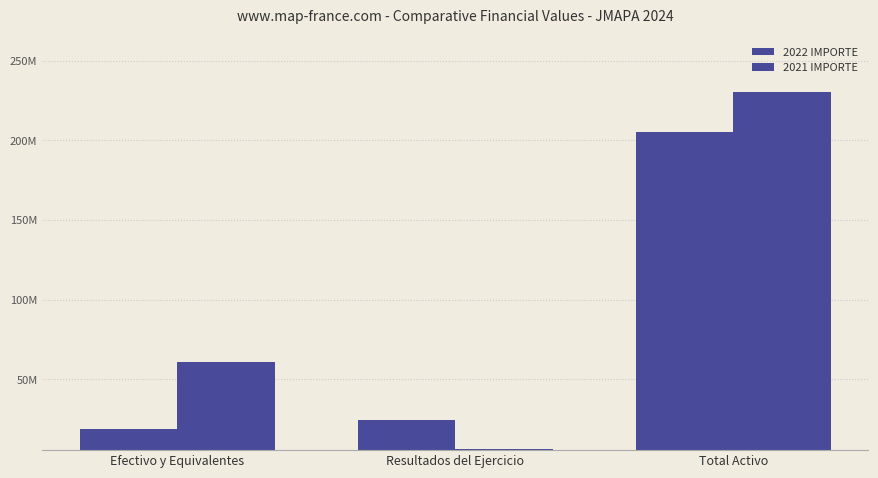

Reading left to right, list all the values displayed in this chart.

2022 IMPORTE: 19173913.7	24557744.8	205091855.0
2021 IMPORTE: 61143940.3	6649839.7	230039121.0